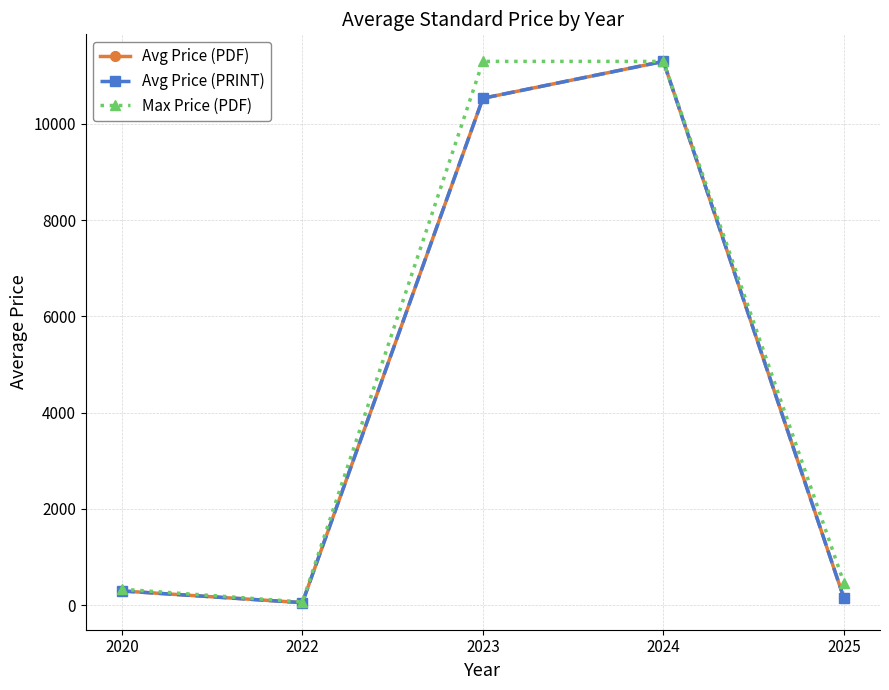

List the labels in order of Max Price (PDF) value, largest first.

2023, 2024, 2025, 2020, 2022